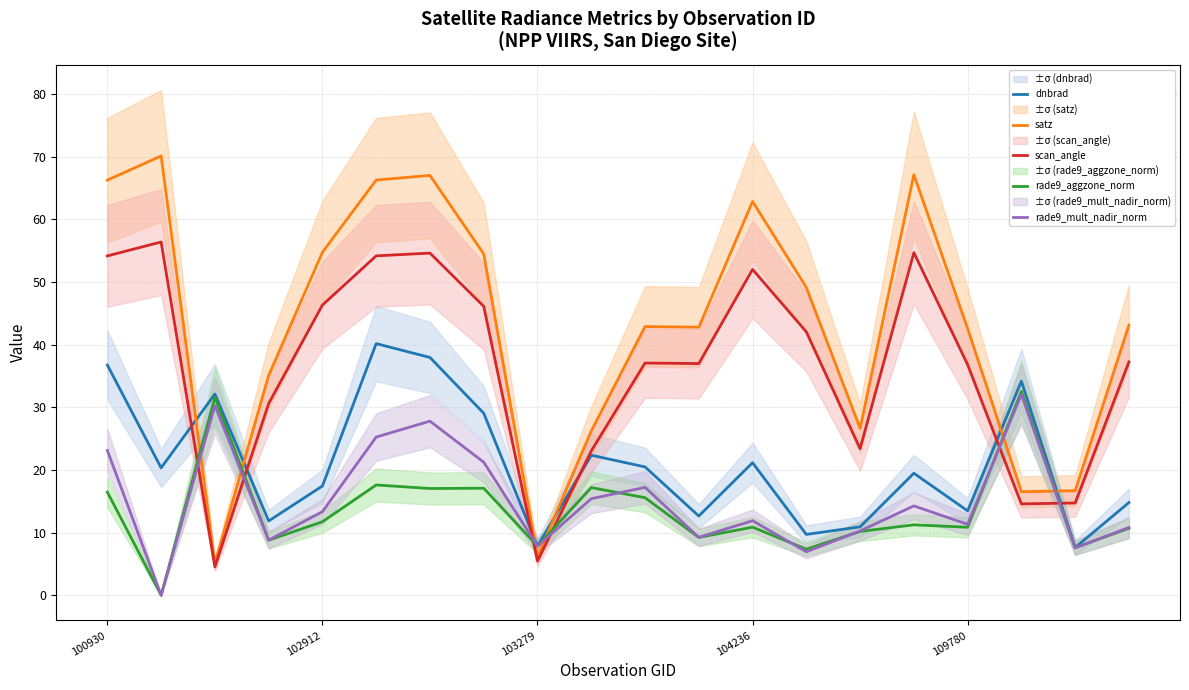

Is it true that rade9_aggzone_norm equals 6.6 at 102912?

False